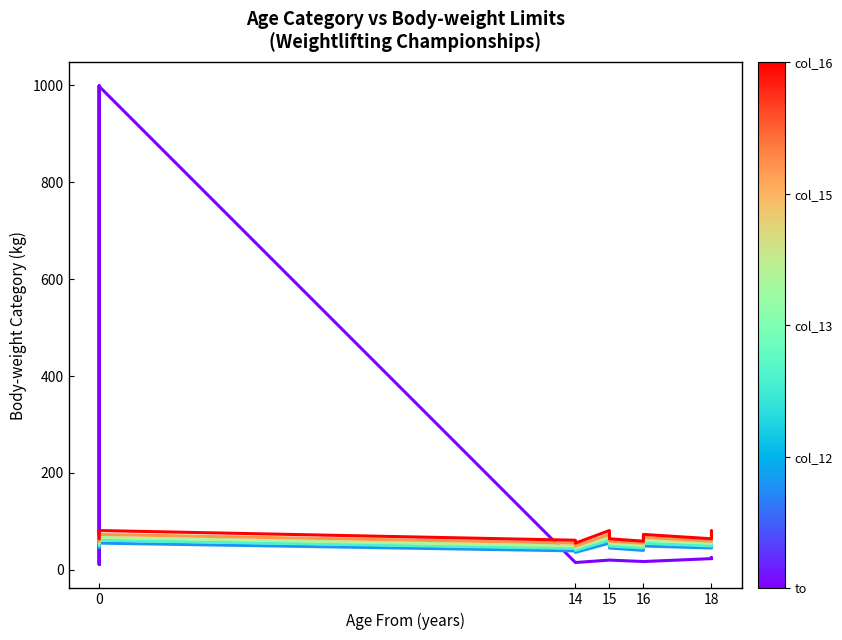

What is the total value across all series at 0?

283